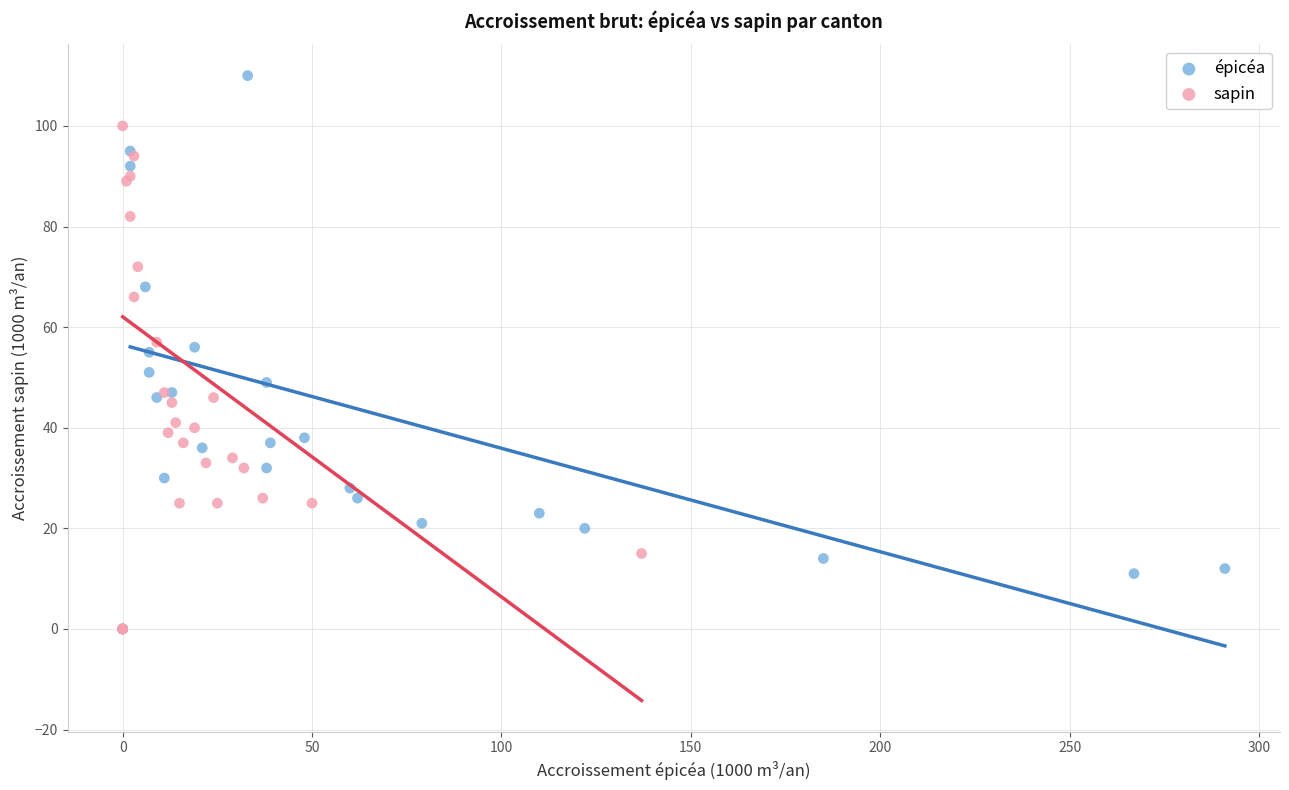

What are all the series names shown in the legend?

épicéa, sapin